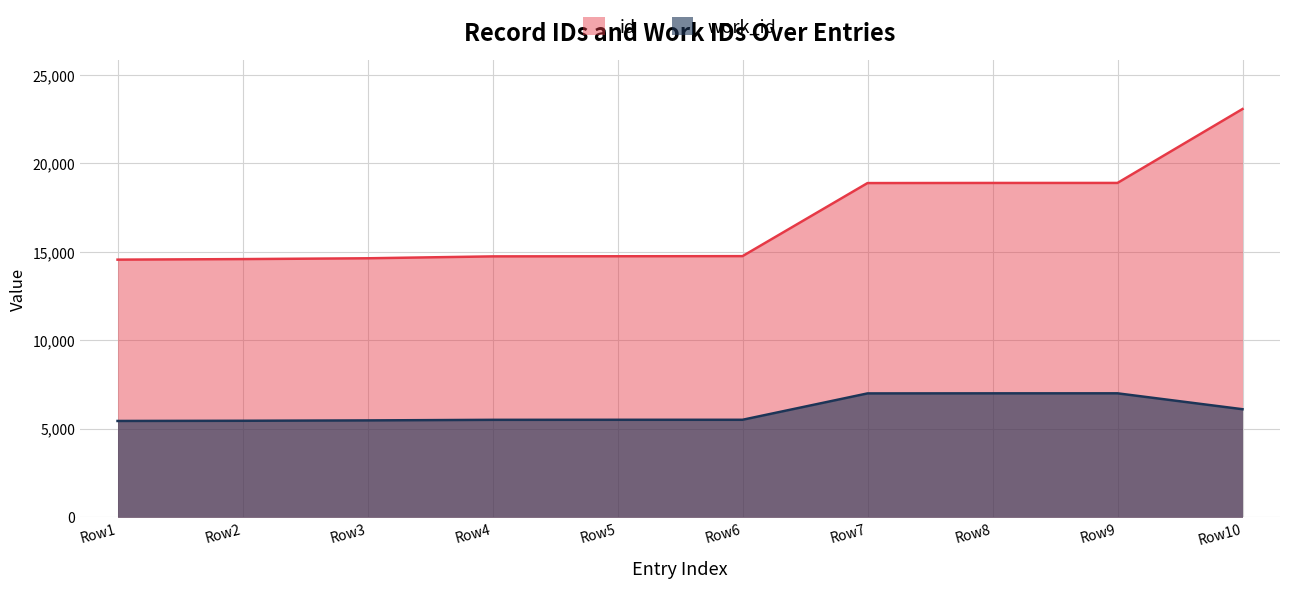

At which category is the sum across all series the highest?

Row10